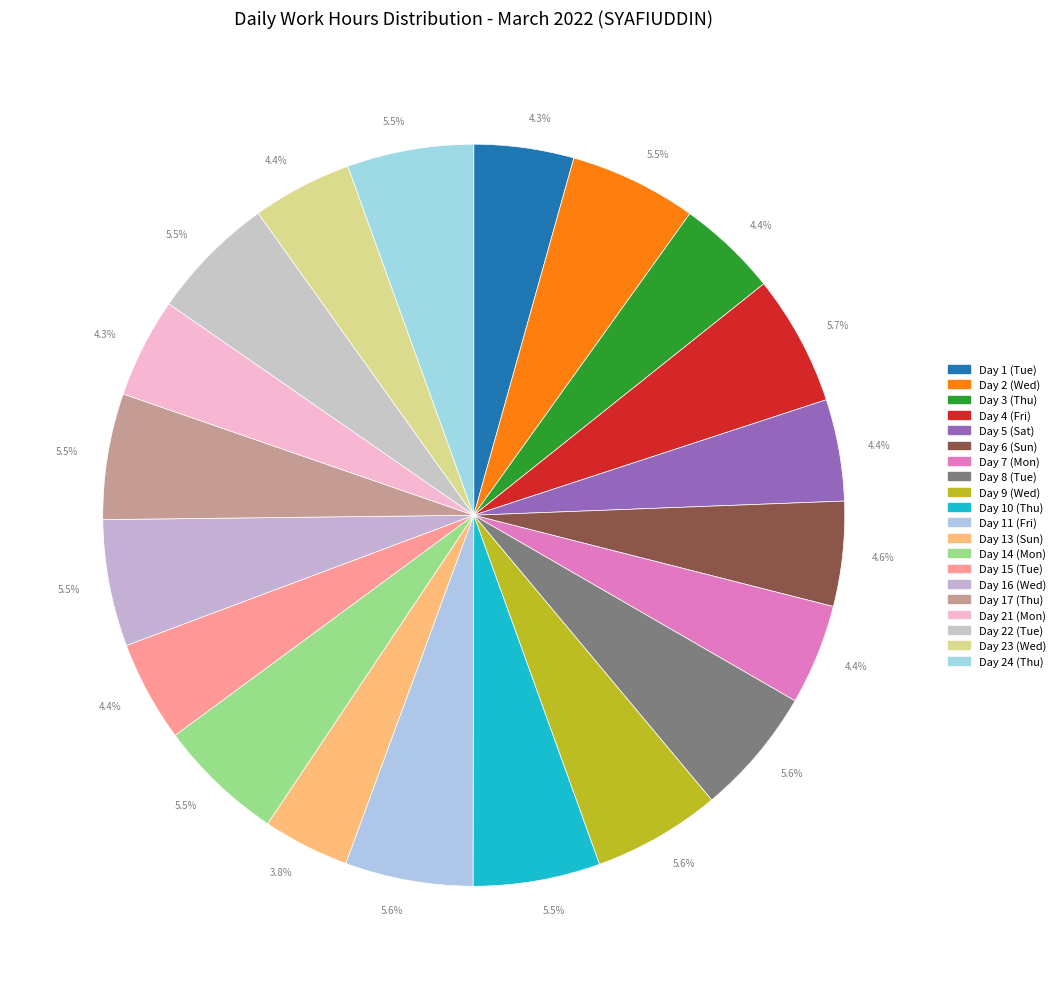

To the nearest percent, what is the average slice percentage?

5%